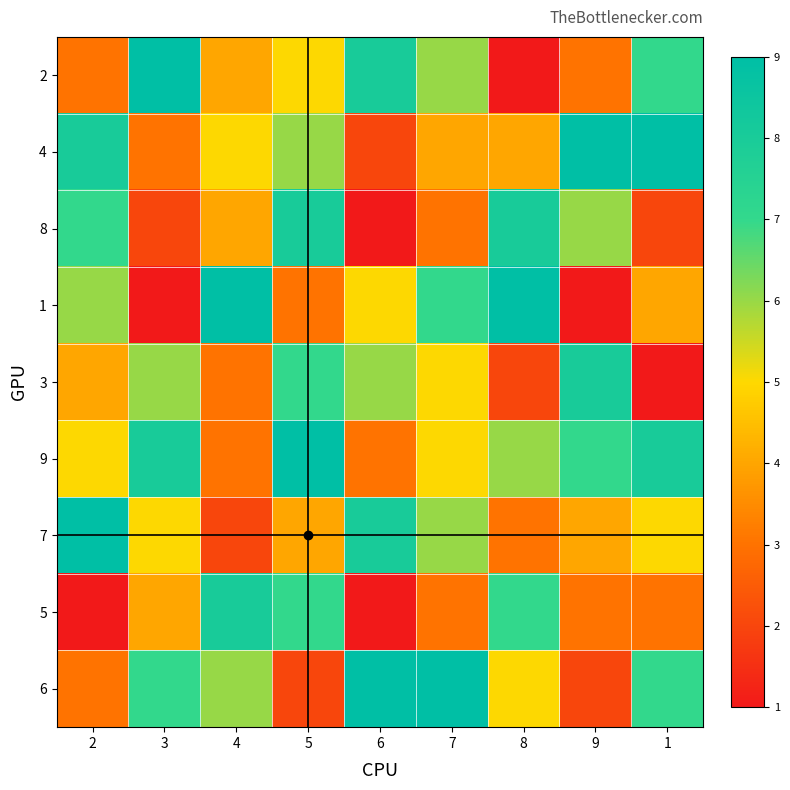

Reading left to right, what are all the values shown in this chart?

2: 2=3	3=9	4=4	5=5	6=8	7=6	8=1	9=3	1=7
4: 2=8	3=3	4=5	5=6	6=2	7=4	8=4	9=9	1=9
8: 2=7	3=2	4=4	5=8	6=1	7=3	8=8	9=6	1=2
1: 2=6	3=1	4=9	5=3	6=5	7=7	8=9	9=1	1=4
3: 2=4	3=6	4=3	5=7	6=6	7=5	8=2	9=8	1=1
9: 2=5	3=8	4=3	5=9	6=3	7=5	8=6	9=7	1=8
7: 2=9	3=5	4=2	5=4	6=8	7=6	8=3	9=4	1=5
5: 2=1	3=4	4=8	5=7	6=1	7=3	8=7	9=3	1=3
6: 2=3	3=7	4=6	5=2	6=9	7=9	8=5	9=2	1=7